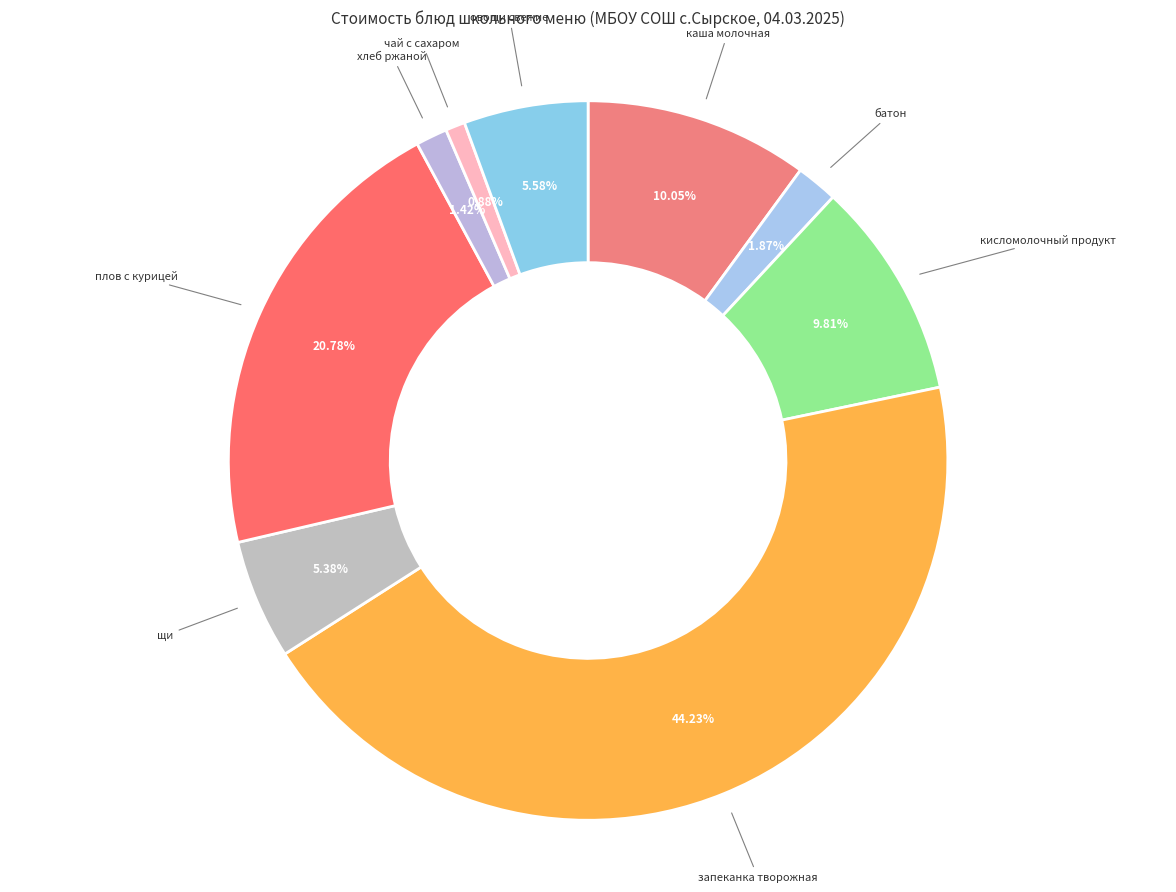

Rank the categories by value from lowest to highest.

чай с сахаром, хлеб ржаной, батон, щи, овощи свежие, кисломолочный продукт, каша молочная, плов с курицей, запеканка творожная